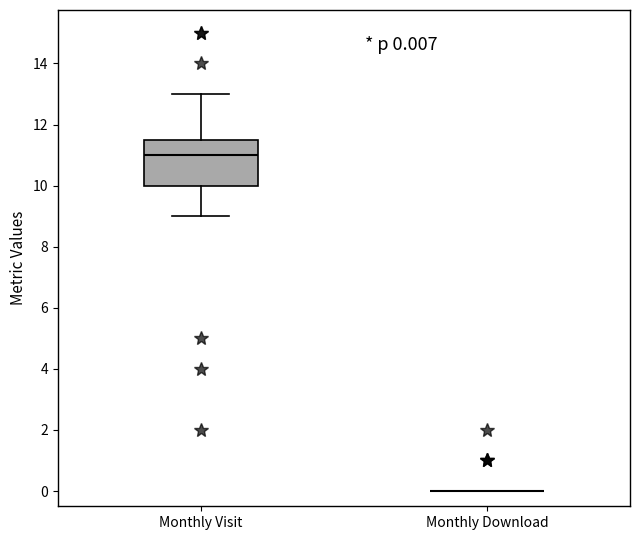

Comparing the boxes themselves (not the whiskers), which one is the tallest?

Monthly Visit